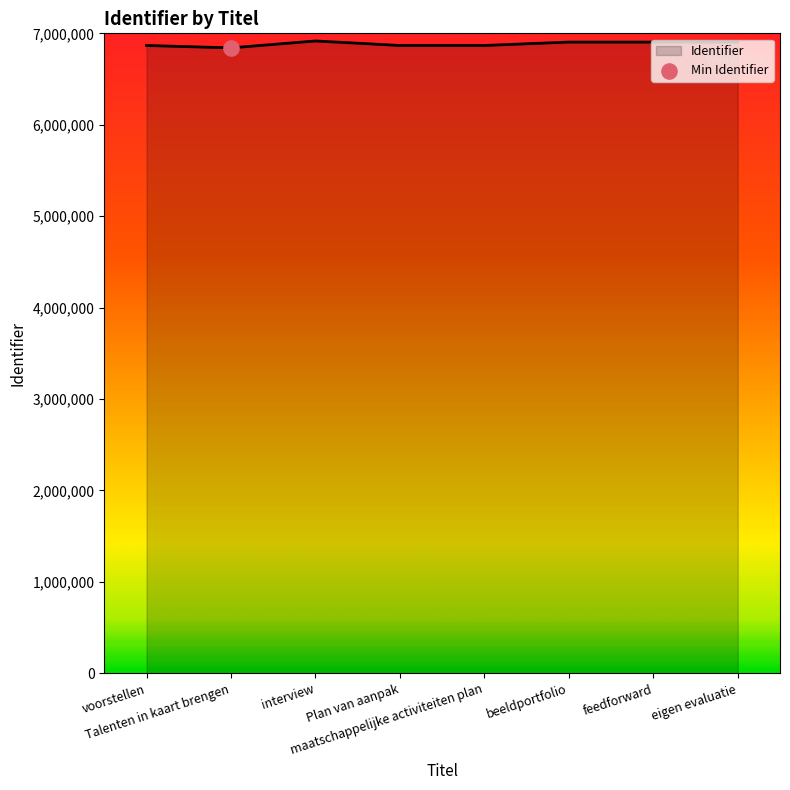

What is the change in value from maatschappelijke activiteiten plan to feedforward?

+37106